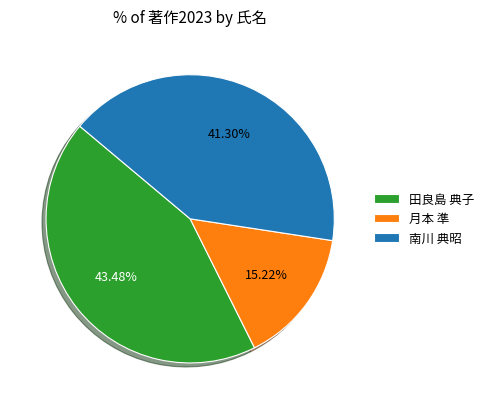

To the nearest percent, what percentage of the pie is 南川 典昭?

41%